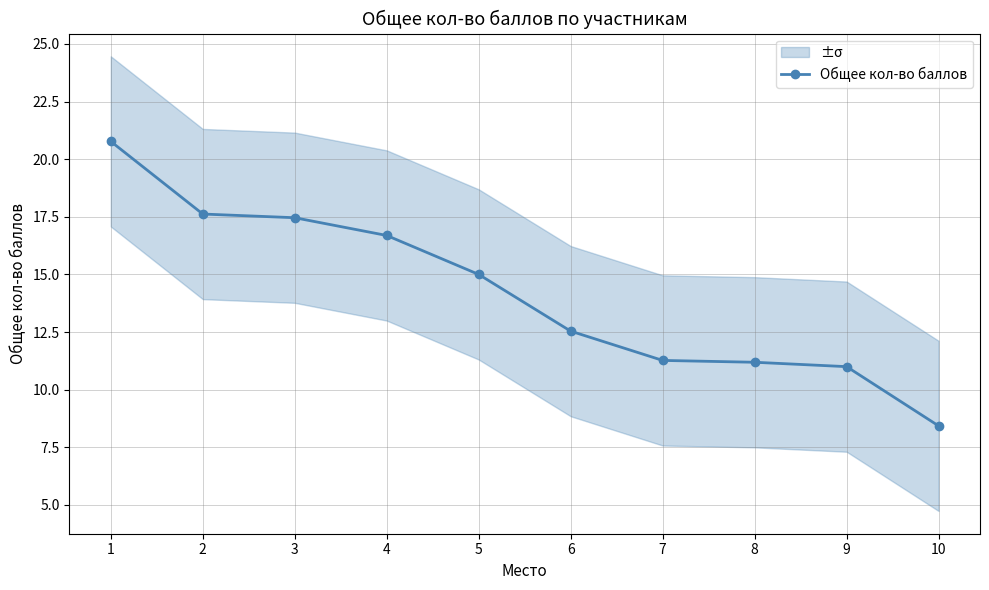

List the labels in order of value, smallest first.

10, 9, 8, 7, 6, 5, 4, 3, 2, 1